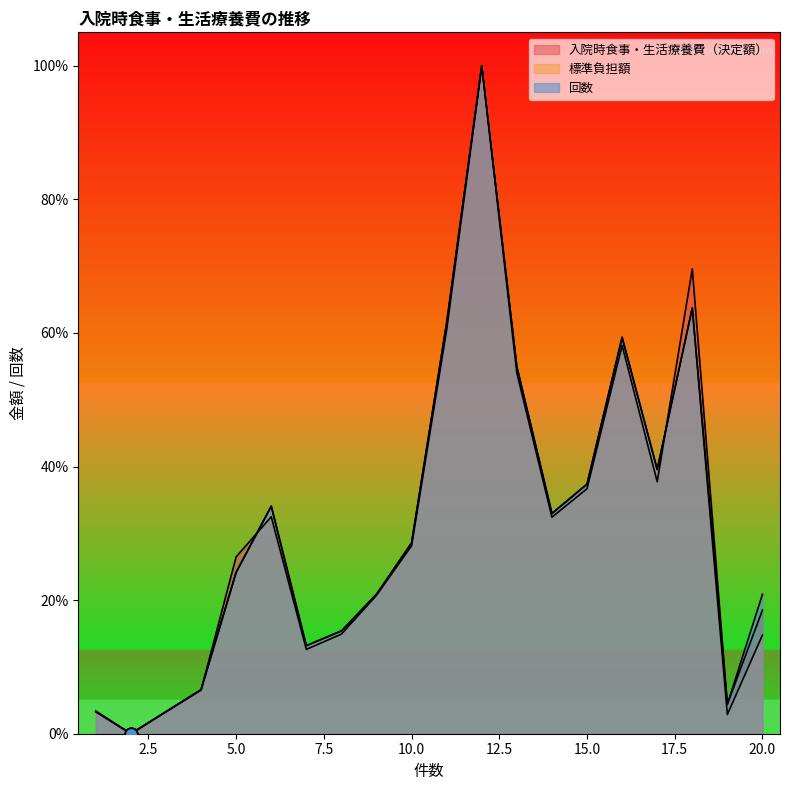

At which category is the sum across all series the highest?

12